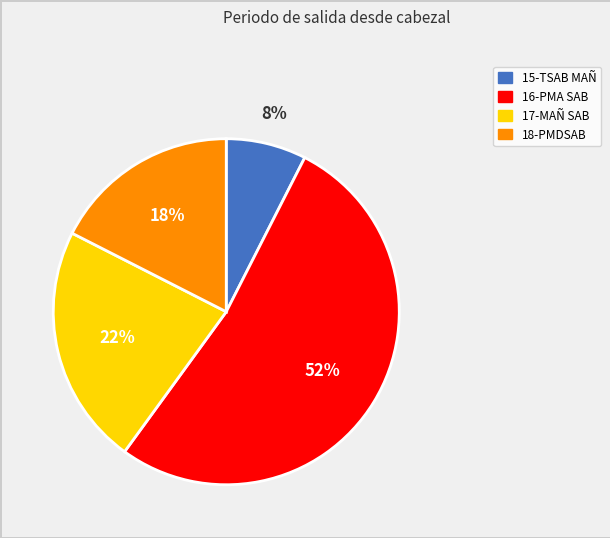

Between 16-PMA SAB and 18-PMDSAB, which is larger?

16-PMA SAB